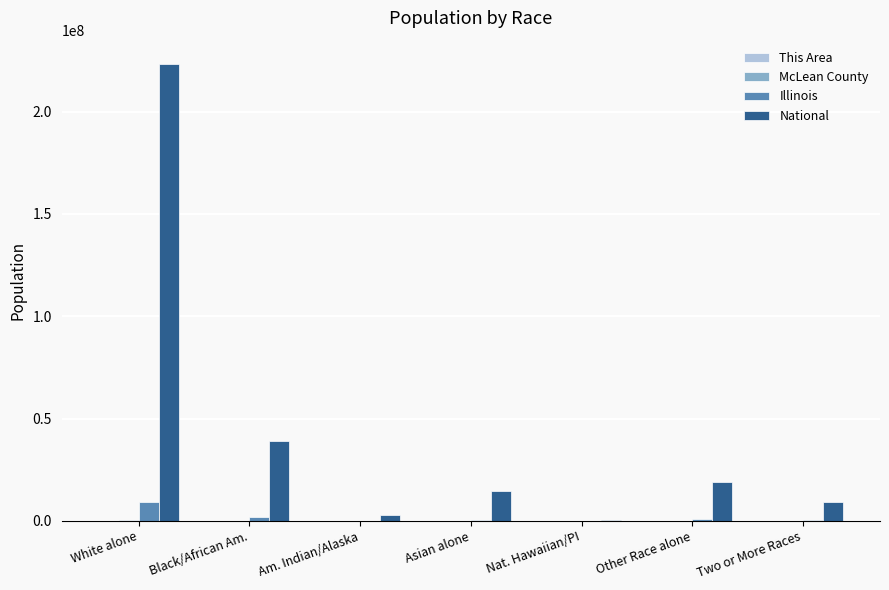

What is the total value across all series at Black/African Am.?

40808204